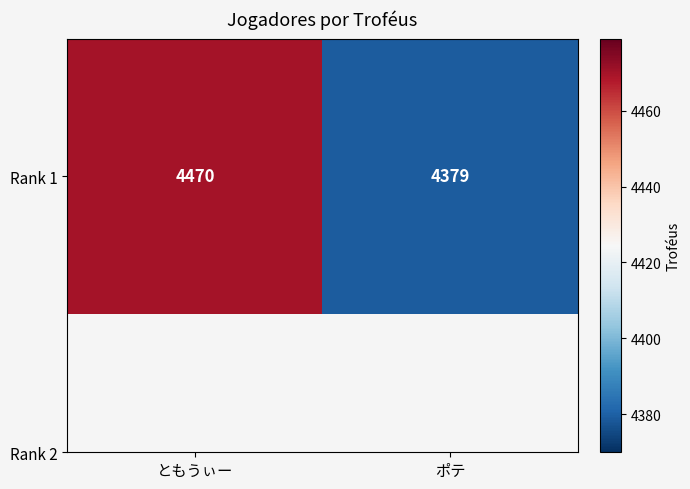

What is the difference between the values at ともうぃー and ポテ?

91